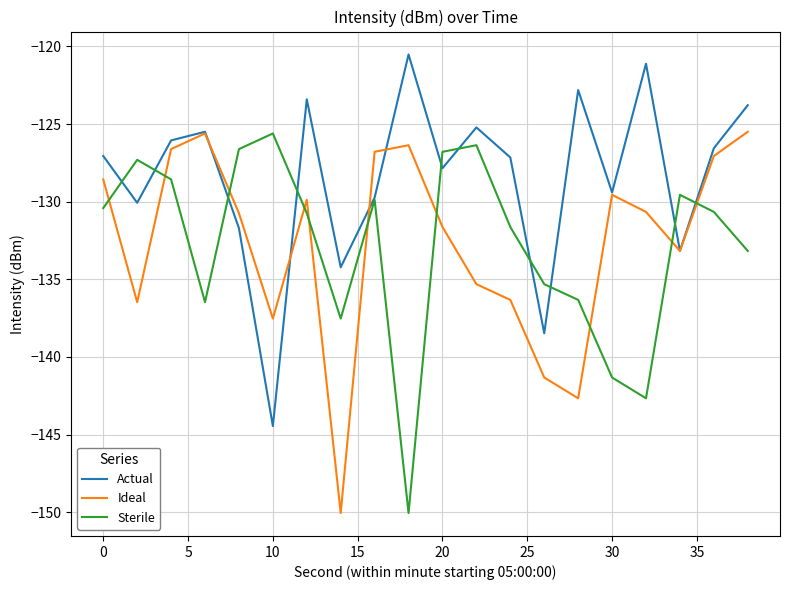

What is the lowest value of the Actual series?

-144.4